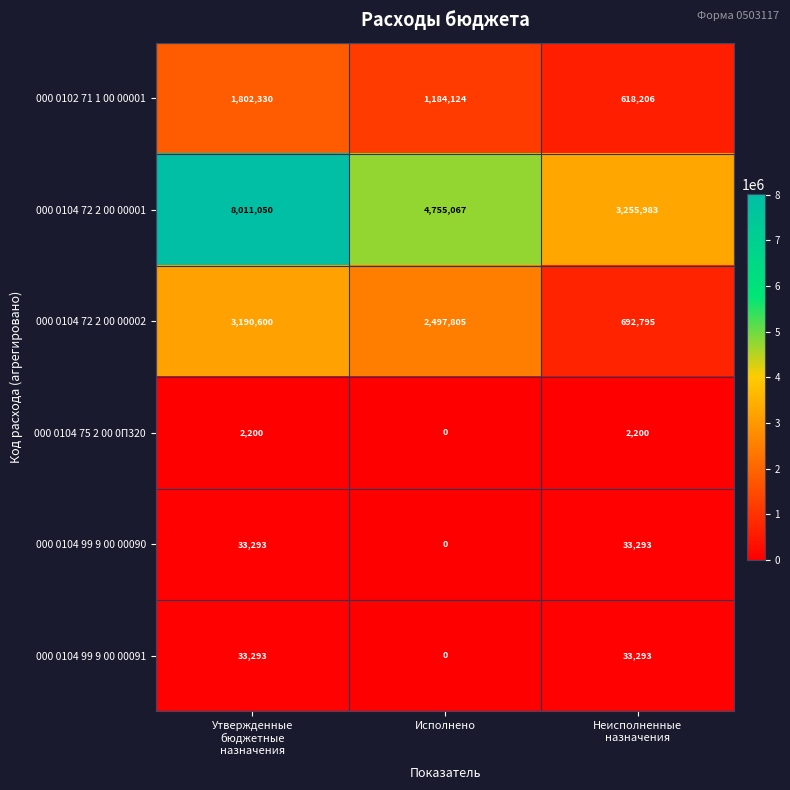

Reading left to right, what are all the values shown in this chart?

000 0102 71 1 00 00001: 1802330	1184124	618206
000 0104 72 2 00 00001: 8011050	4755067	3255983
000 0104 72 2 00 00002: 3190600	2497805	692795
000 0104 75 2 00 0П320: 2200	0	2200
000 0104 99 9 00 00090: 33293	0	33293
000 0104 99 9 00 00091: 33293	0	33293